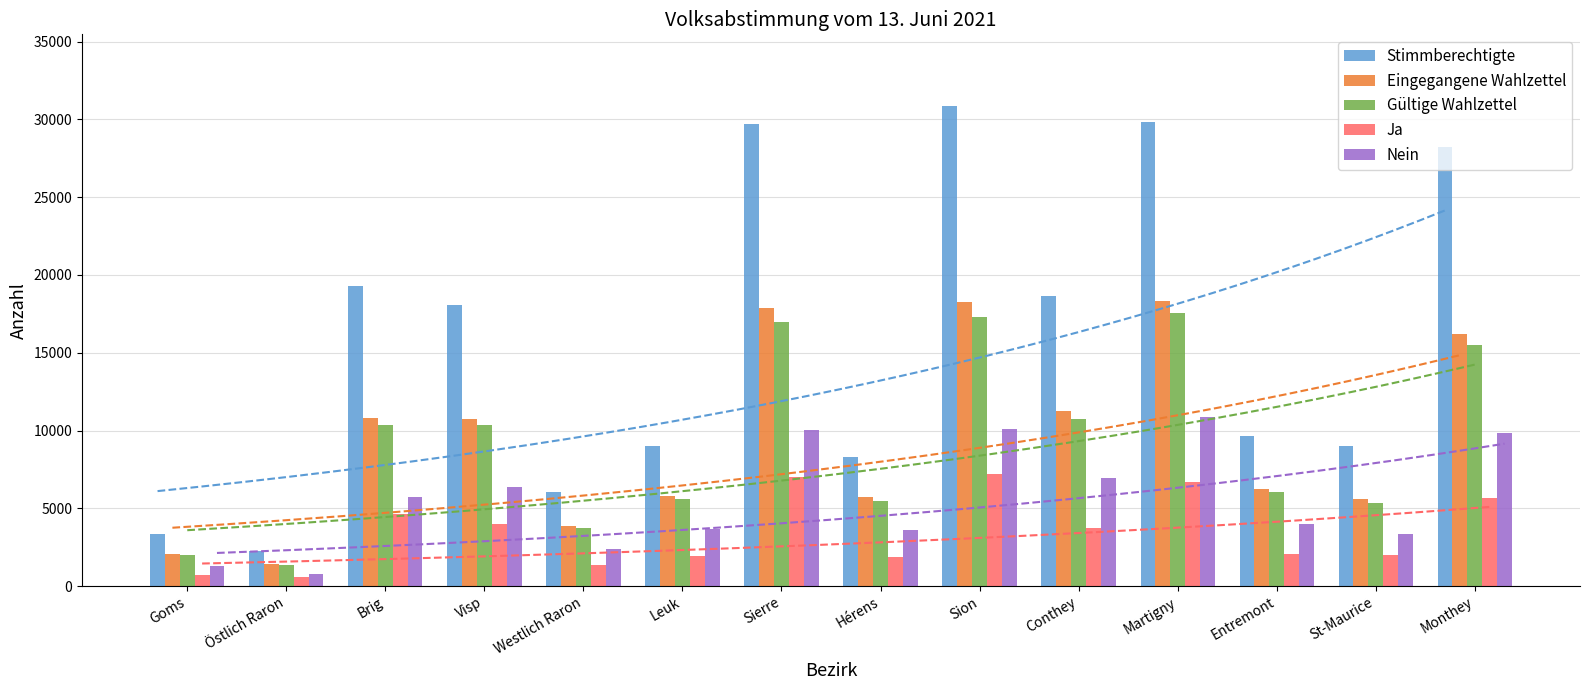

Where does the Nein series first go above 5755?

Visp